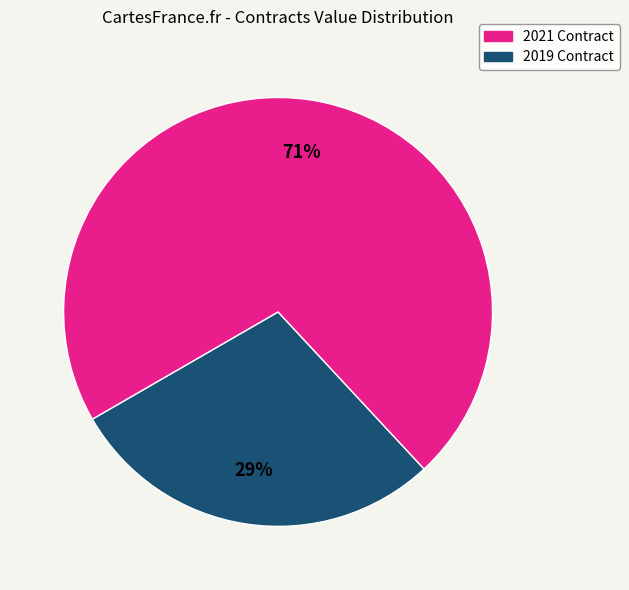

To the nearest percent, what is the average slice percentage?

50%